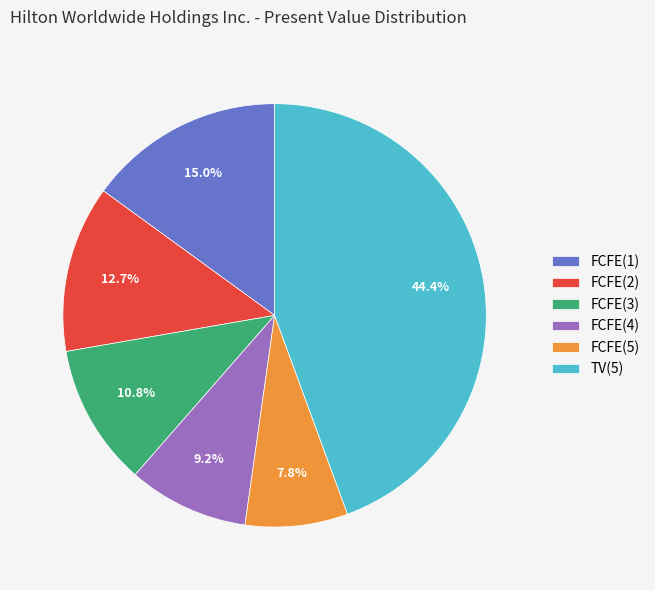

Is there any slice that represents more than half of the pie?

No